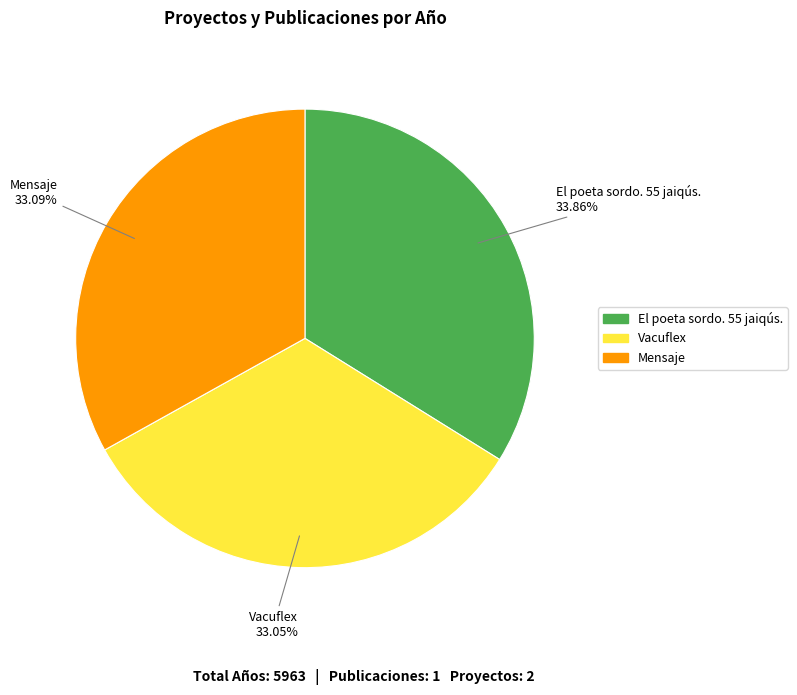

Does any single category account for the majority?

No